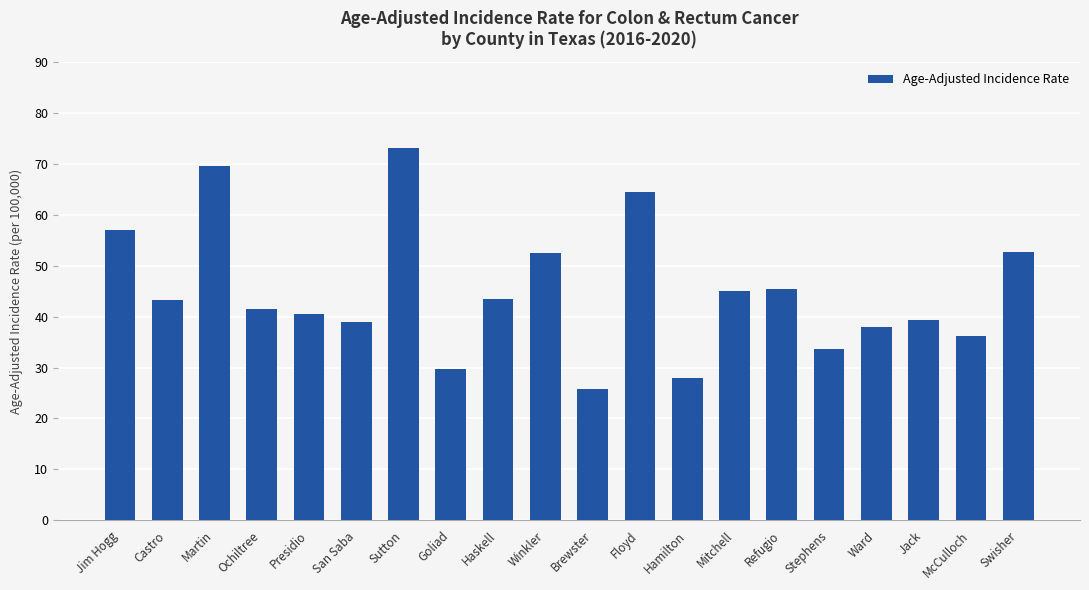

What value does the data have at Ward?

38.0